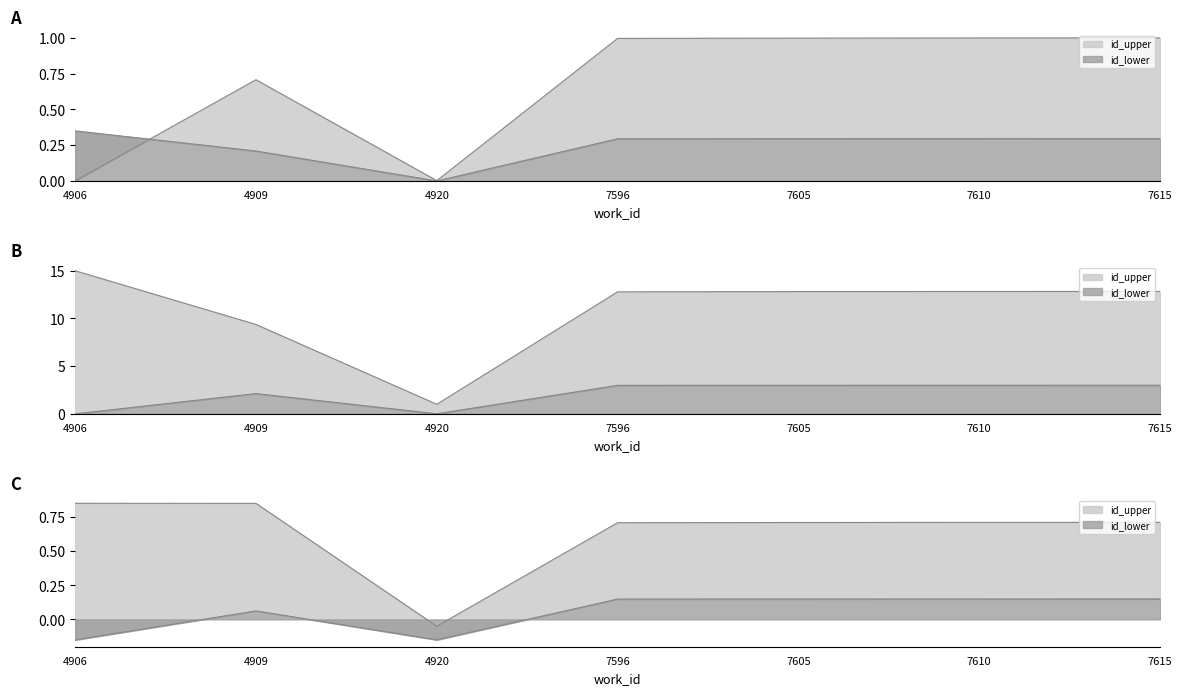

Does the chart have visible grid lines?

No